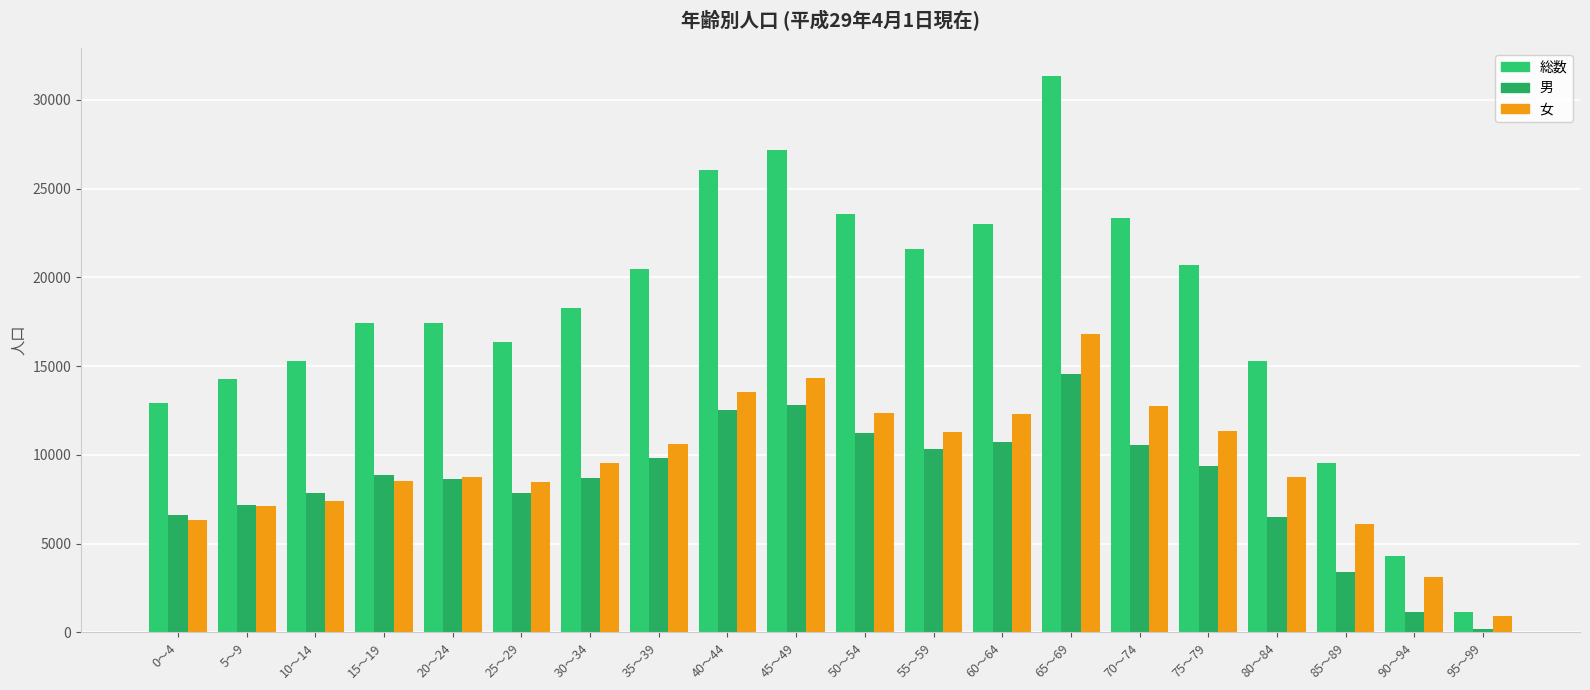

How many data points does each series have?

20